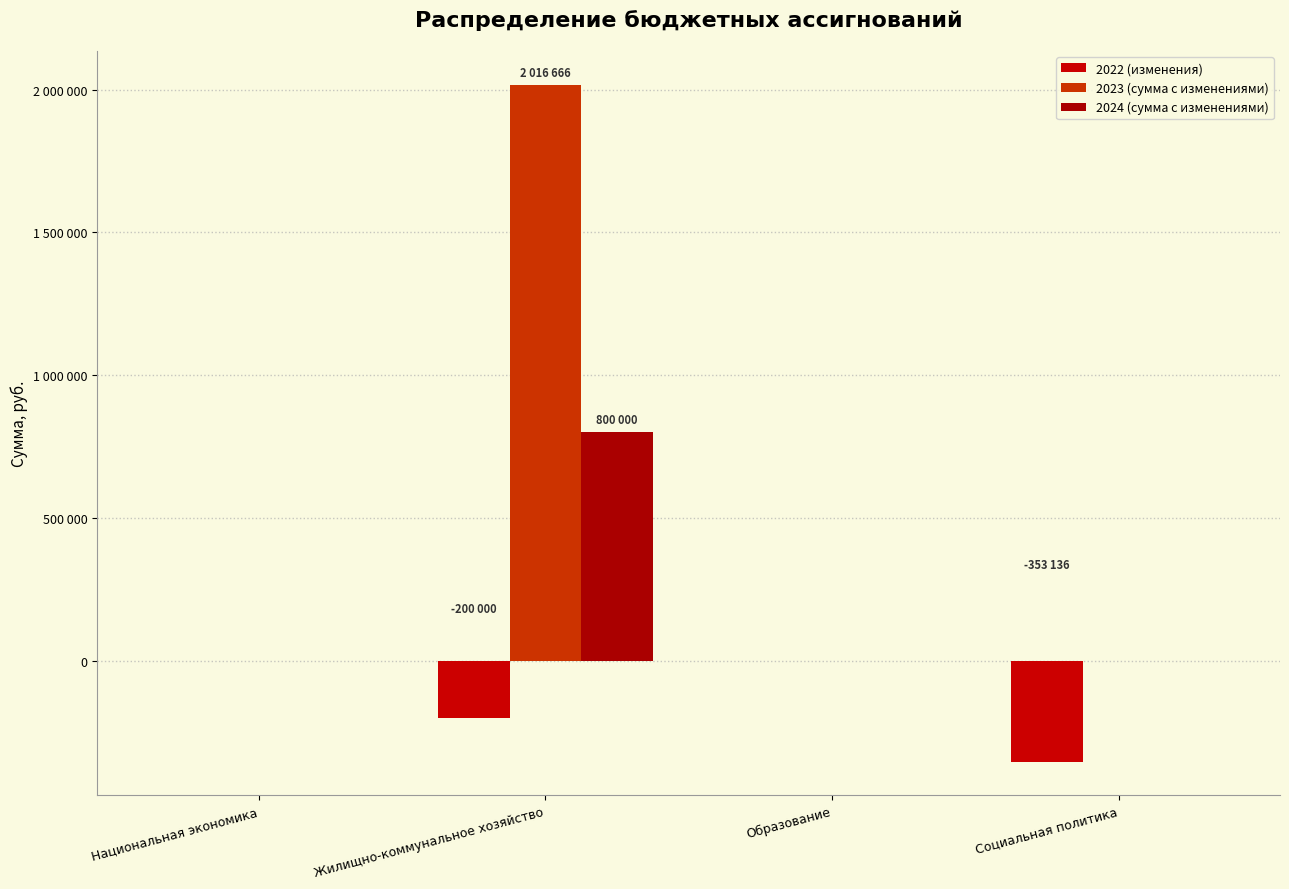

Which series has the largest total across all categories?

2023 (сумма с изменениями)